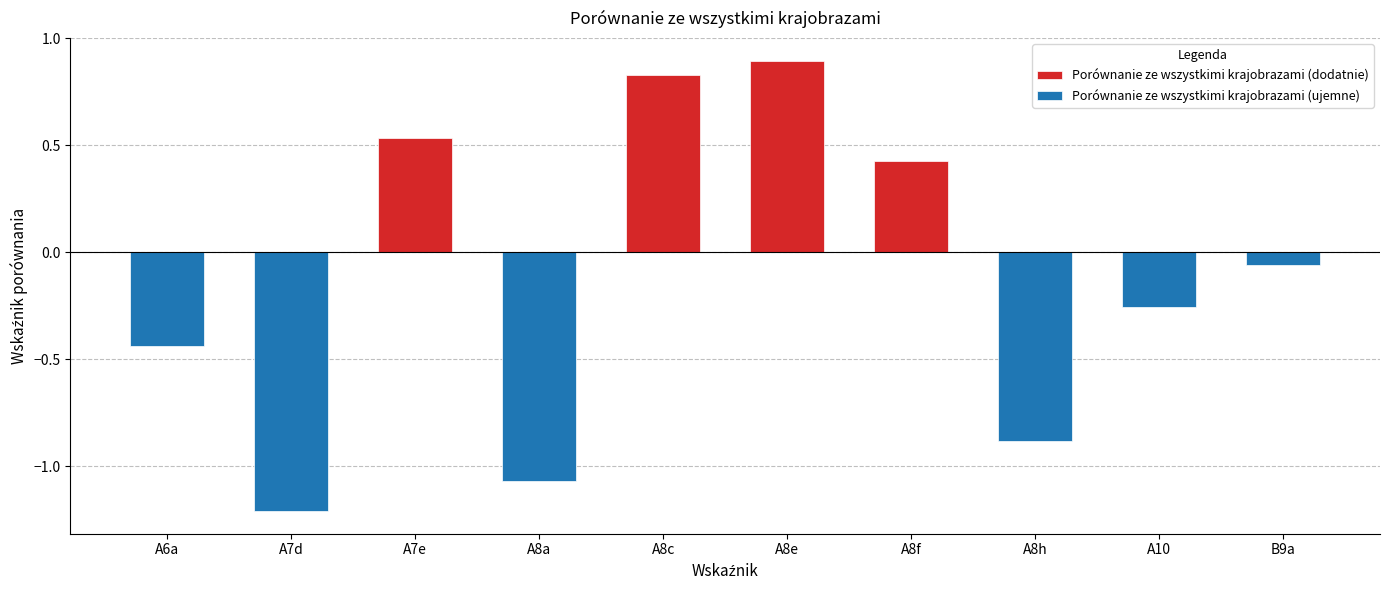

How many series are shown in this chart?

2